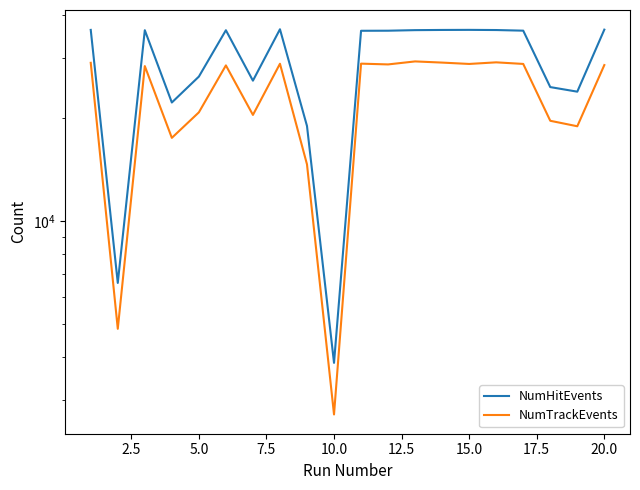

Between 19 and 2.5, which is larger?

19